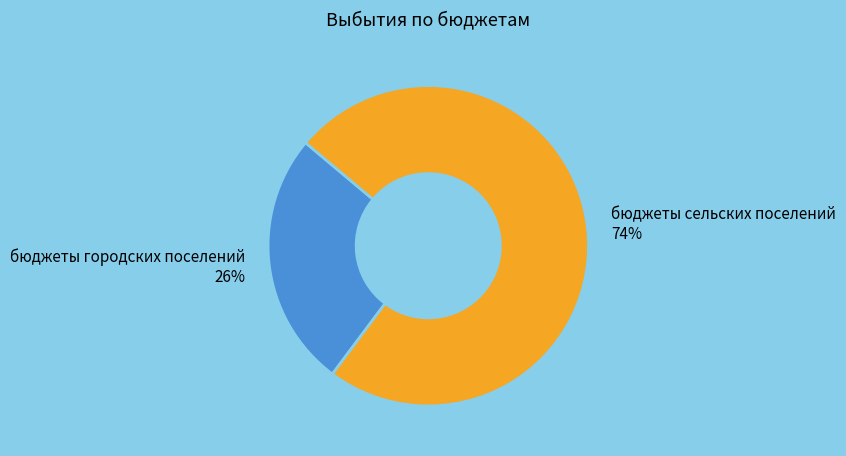

What is the majority slice?

бюджеты сельских поселений